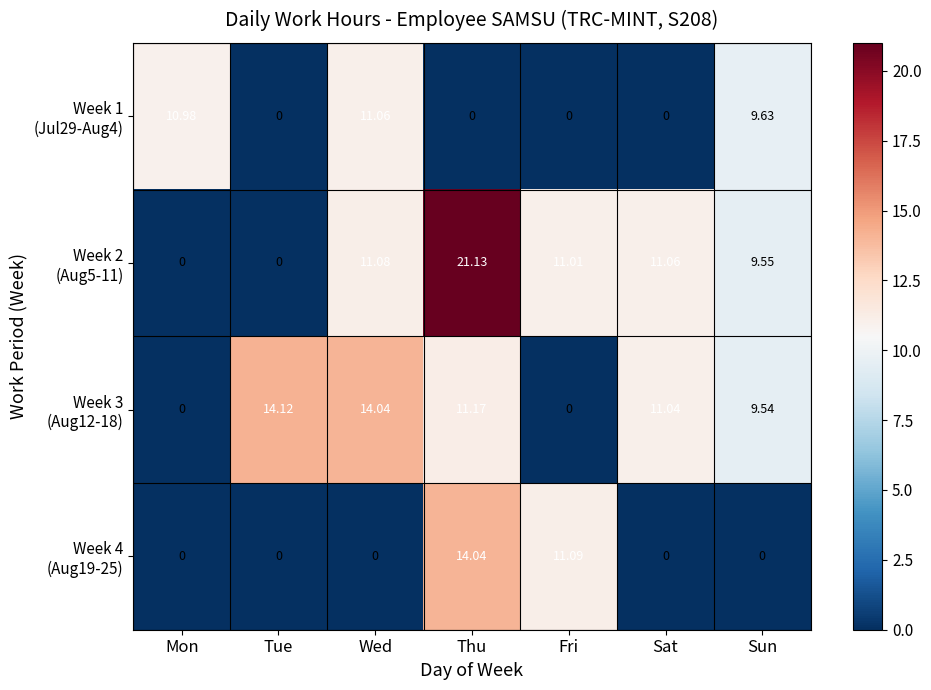

What is the maximum value shown in the chart?

21.1